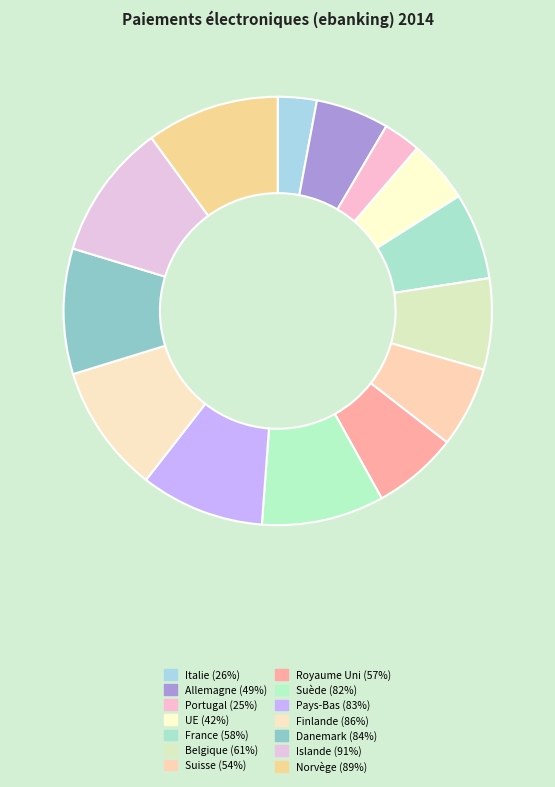

How many slices are in this pie chart?

14